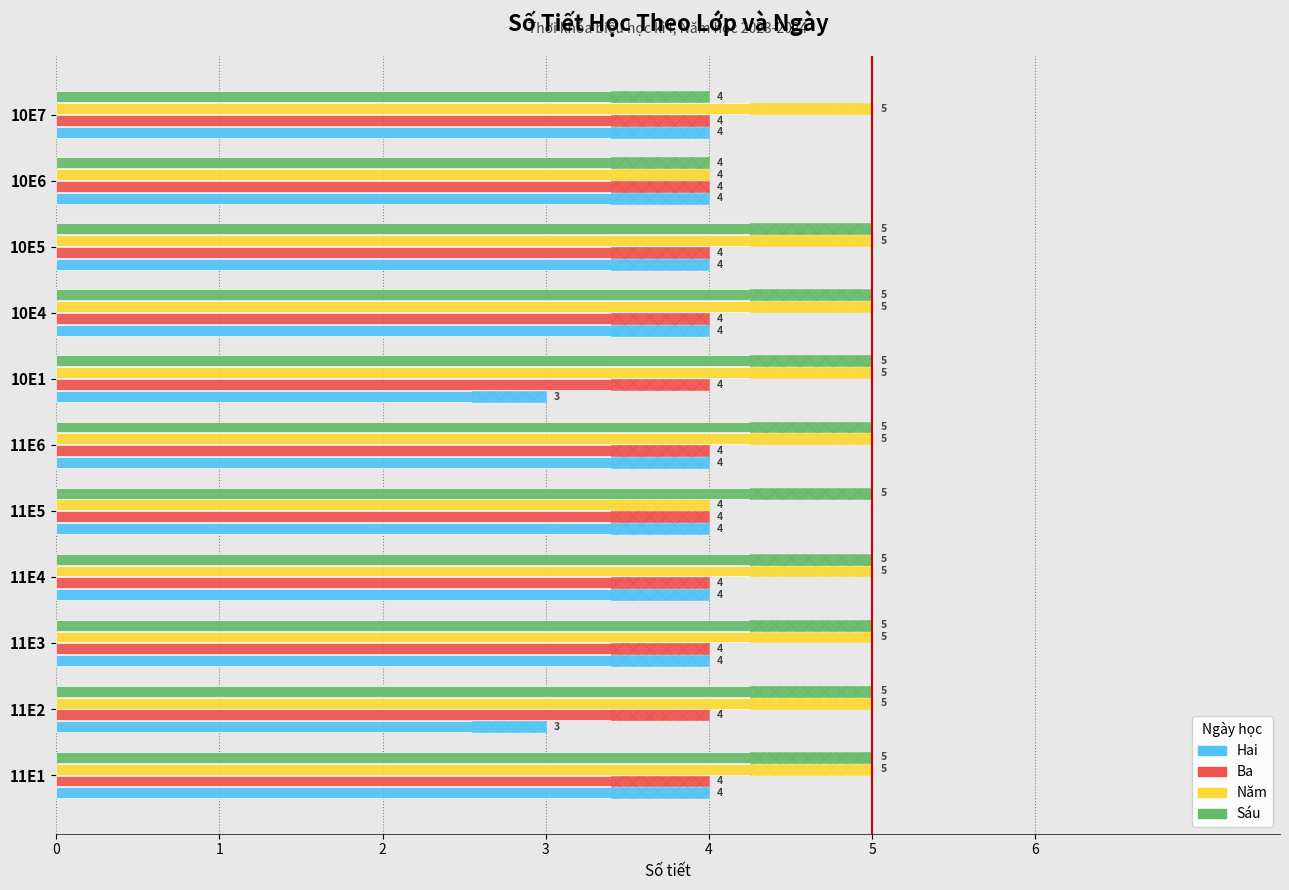

What is the greatest value displayed?

5.0